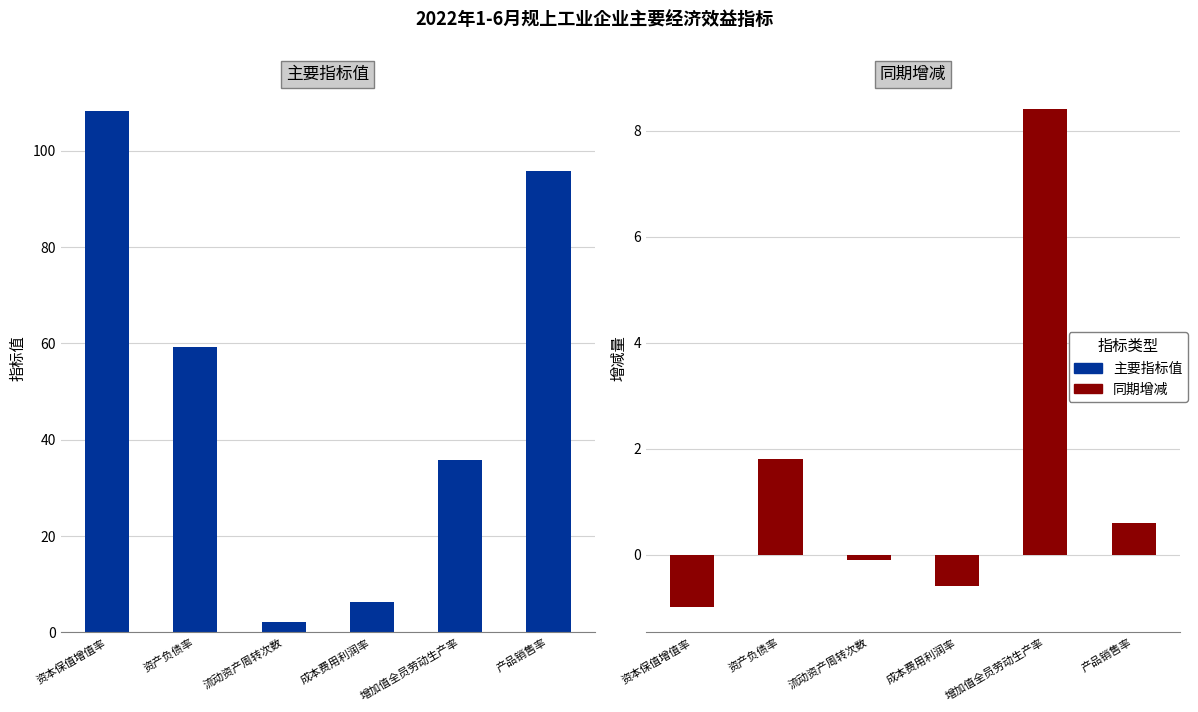

What is the difference between the maximum and minimum values in the 主要指标值 series?

106.2